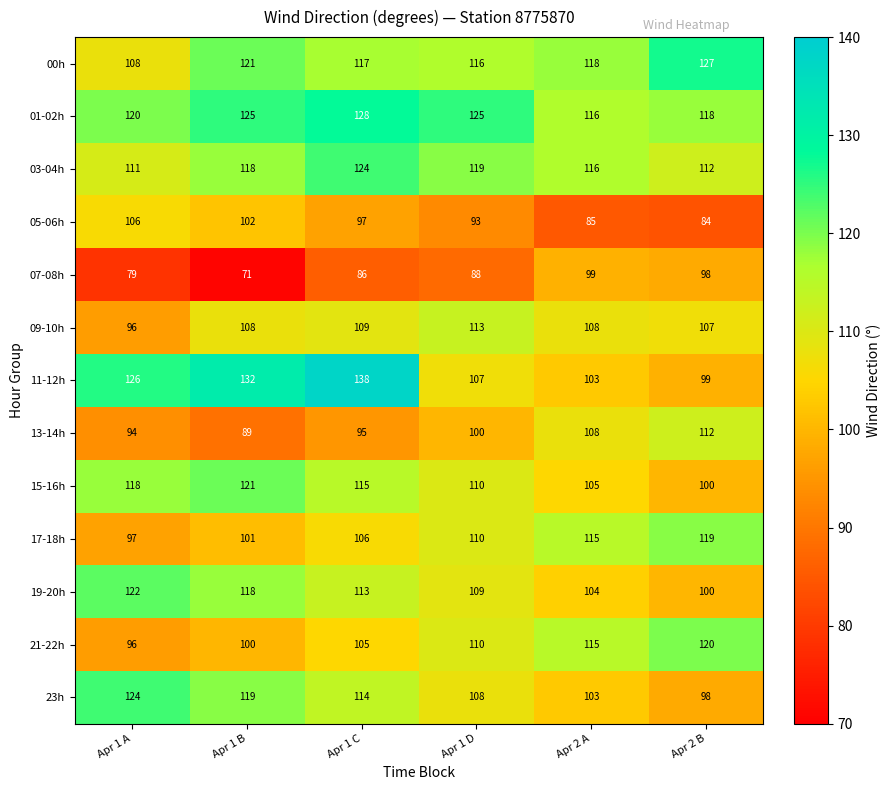

The value of 00h at Apr 2 B is 36. True or false?

False